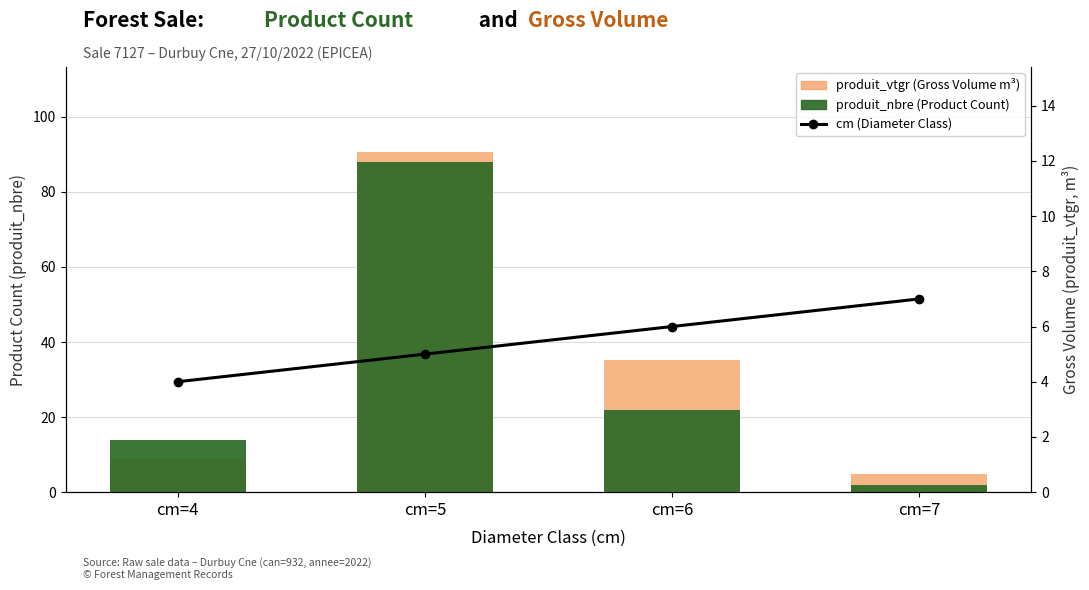

Reading right to left, what are all the values shown in this chart?

produit_vtgr (Gross Volume m³): cm=7=4.9	cm=6=35.2	cm=5=90.6	cm=4=8.8
produit_nbre (Product Count): cm=7=2.0	cm=6=22.0	cm=5=88.0	cm=4=14.0
cm (Diameter Class): cm=7=7.0	cm=6=6.0	cm=5=5.0	cm=4=4.0